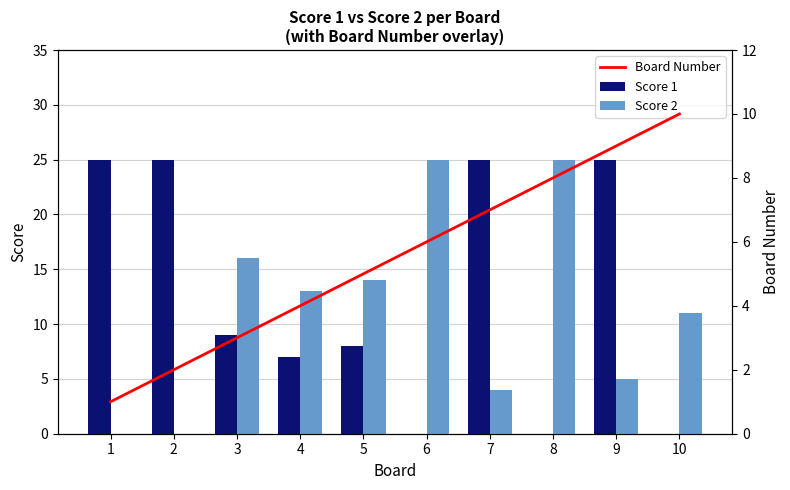

The Score 1 series shows 25 at 1. True or false?

True